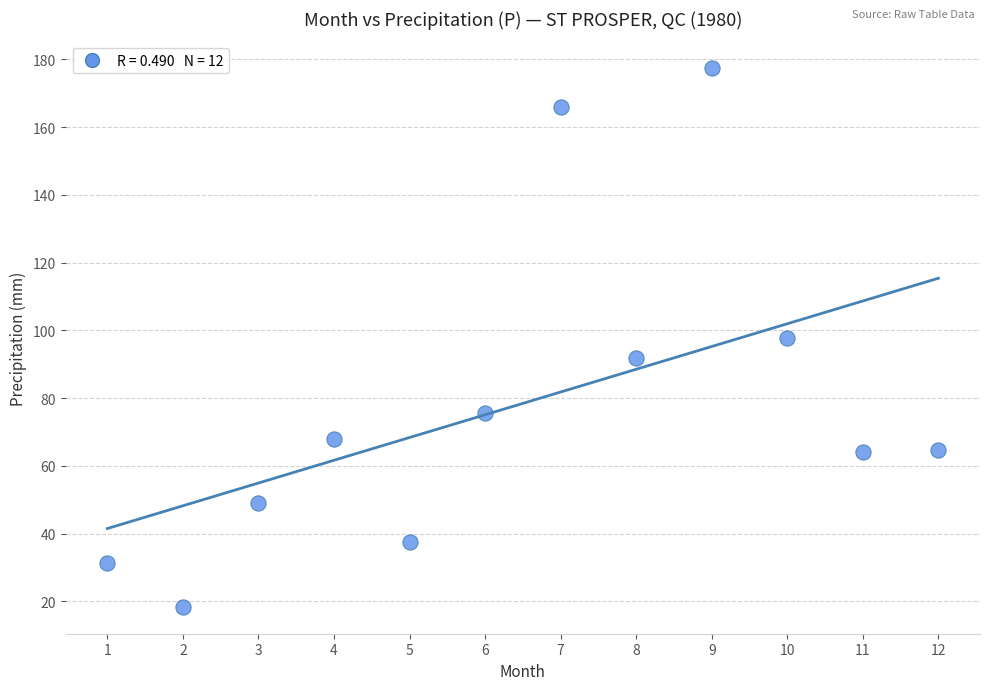

What is the average Y value?

78.5